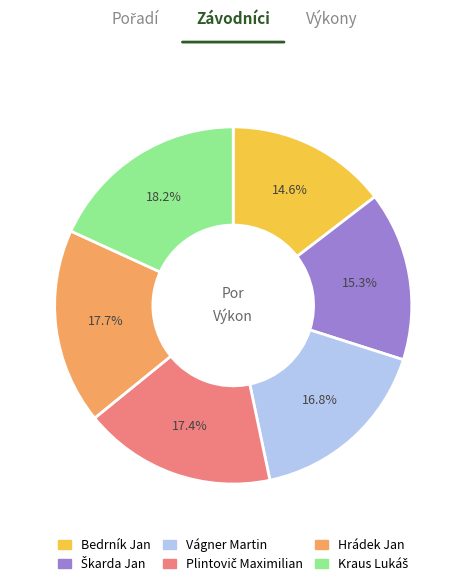

Does Vágner Martin represent more than half of the total?

No